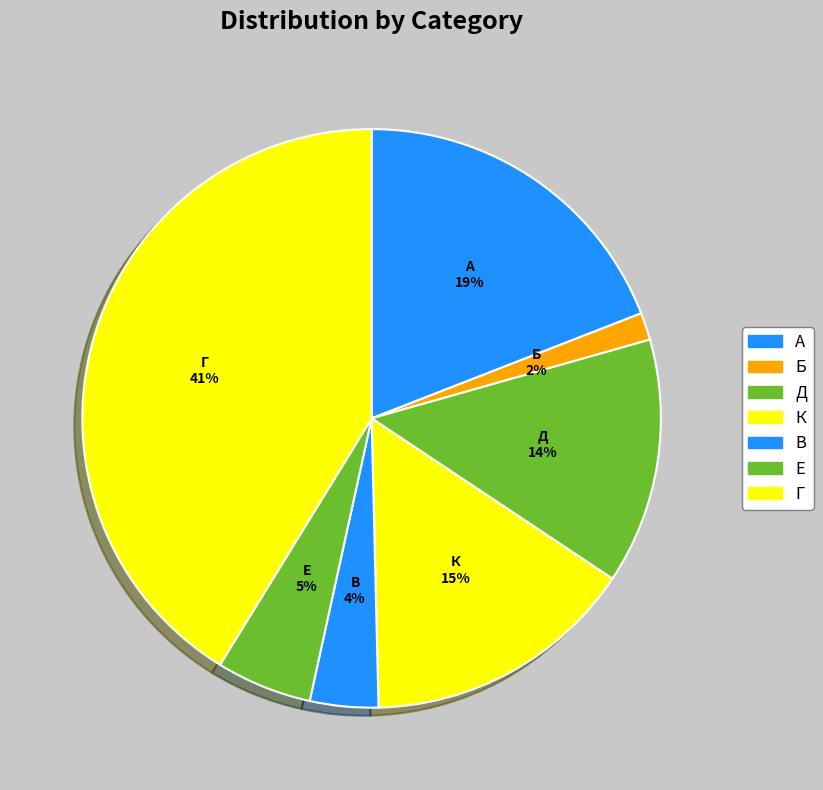

Count the number of slices in the pie.

7